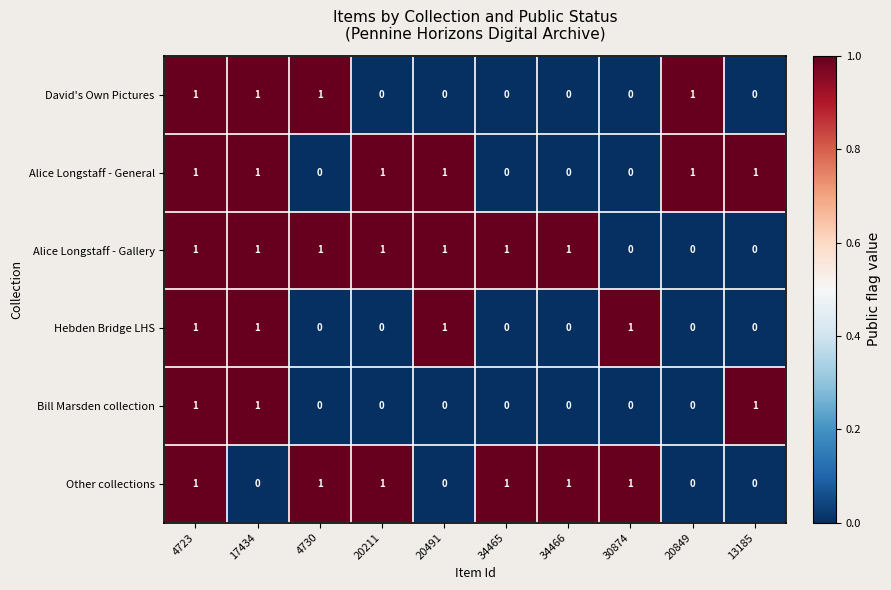

Count the Bill Marsden collection values in the range 0 to 1.

10